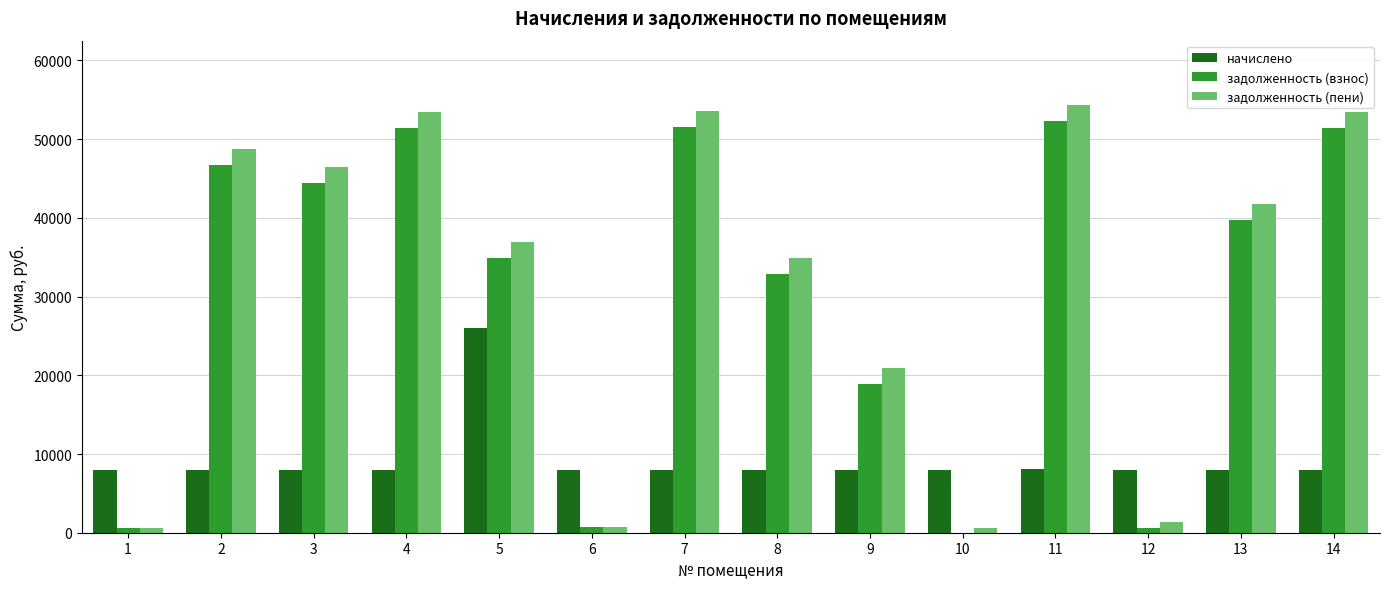

What is the difference between the задолженность (взнос) values at 7 and 5?

16587.7